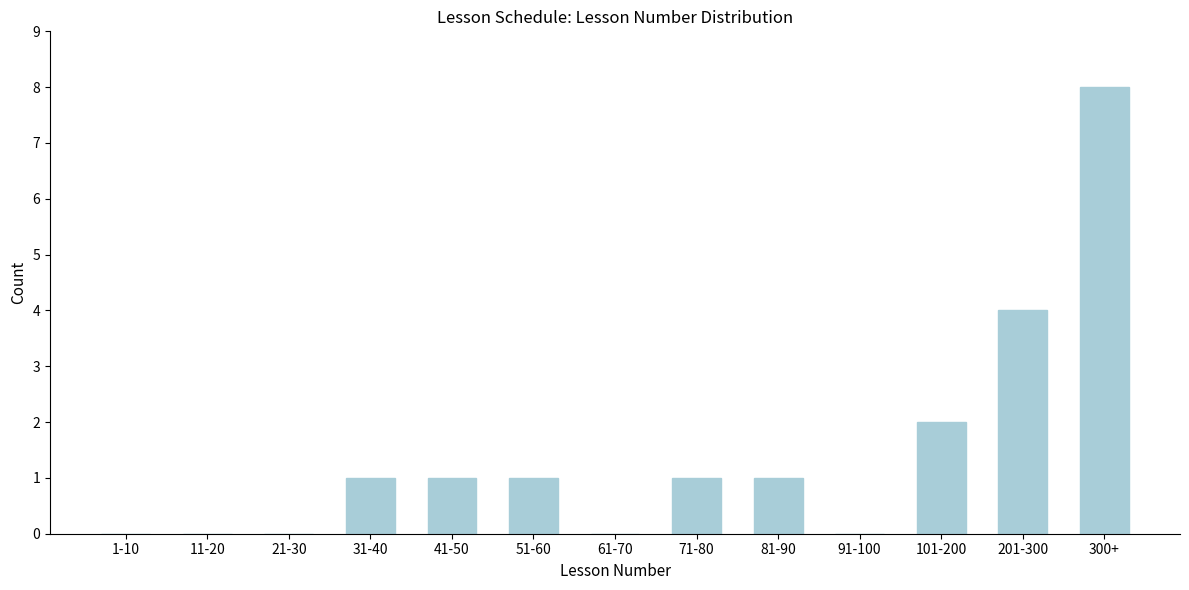

Reading right to left, list all the values displayed in this chart.

300+=8	201-300=4	101-200=2	91-100=0	81-90=1	71-80=1	61-70=0	51-60=1	41-50=1	31-40=1	21-30=0	11-20=0	1-10=0